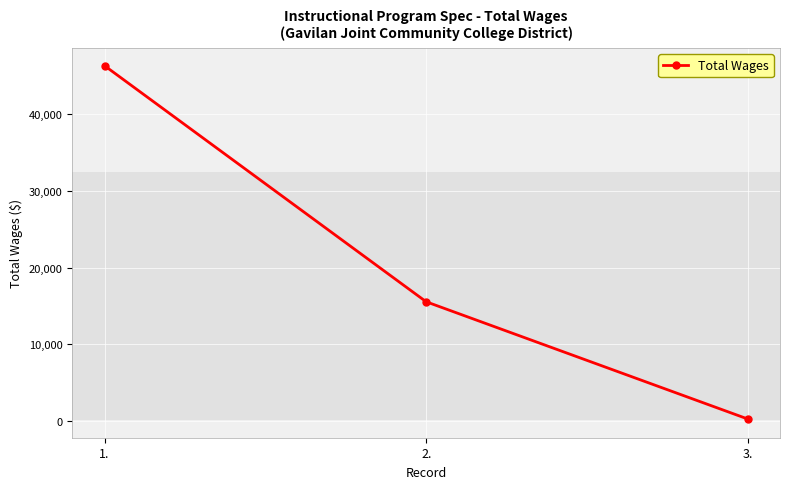

What is the change in value from 2. to 3.?

-15287.1